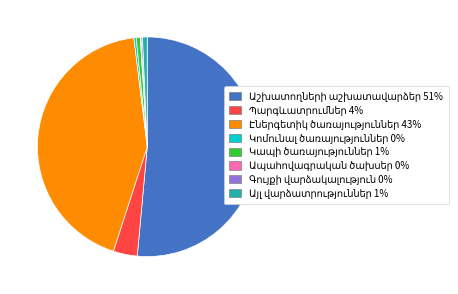

Does any single category account for the majority?

Yes